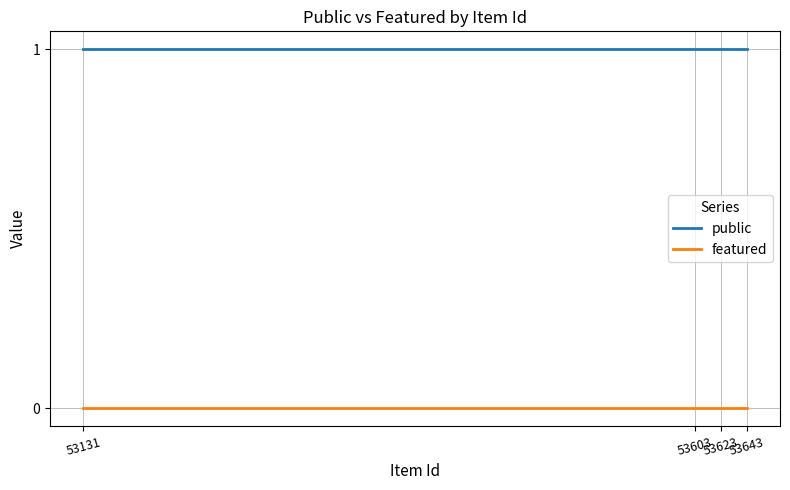

Which series has the largest total across all categories?

public